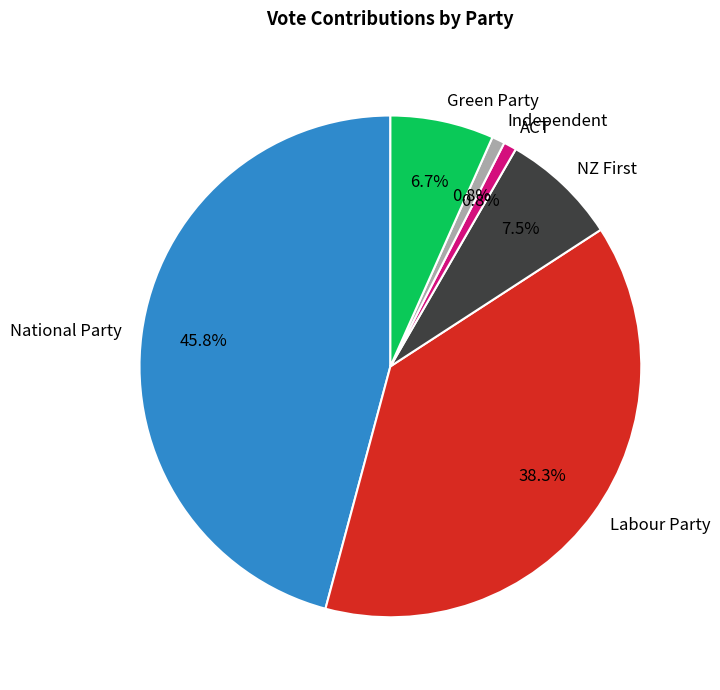

Is there a majority slice in this chart?

No